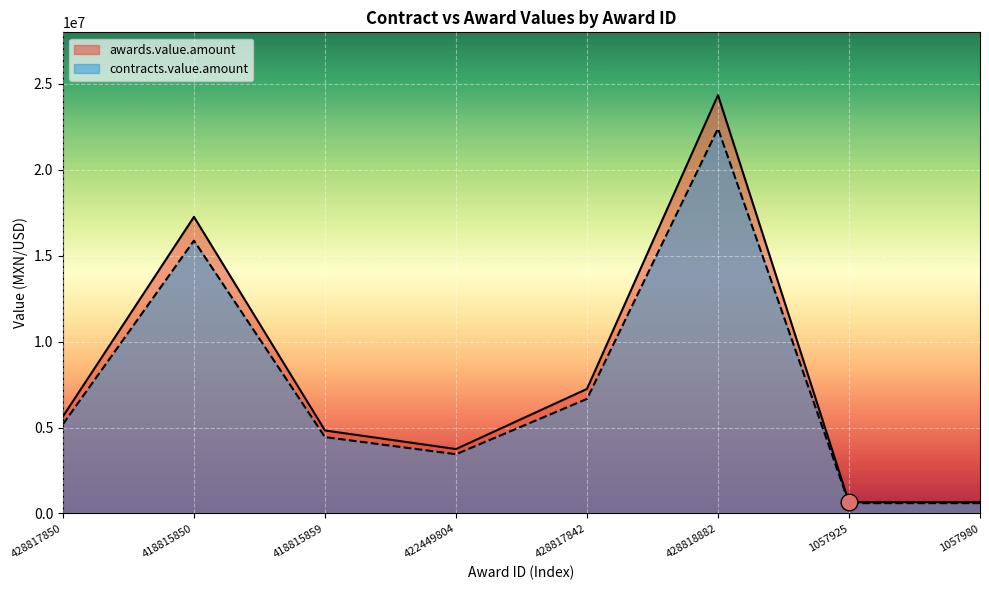

True or false: awards.value.amount and contracts.value.amount intersect in this chart.

False